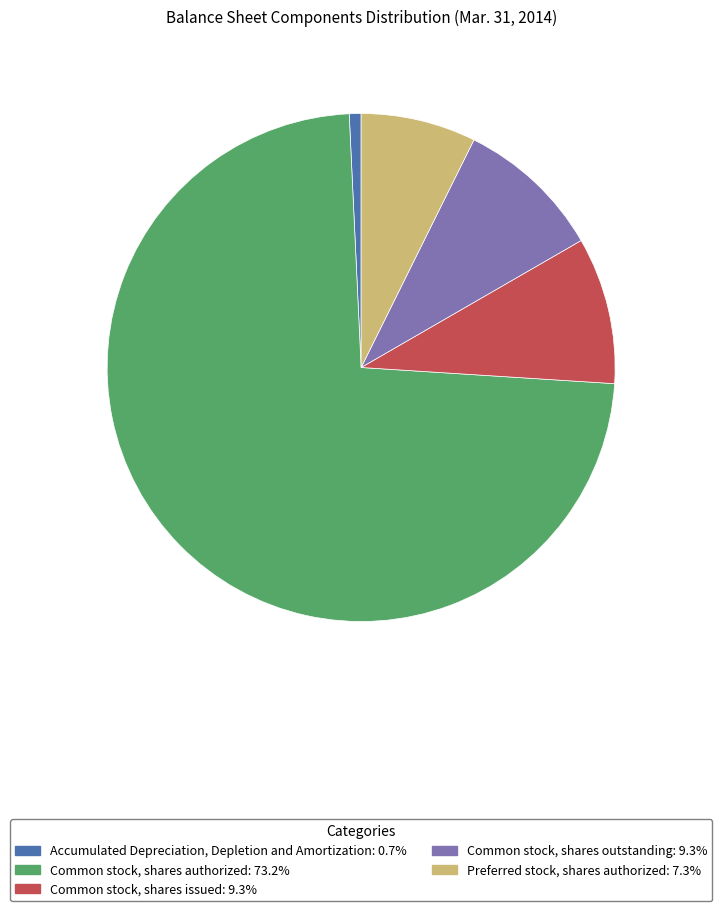

True or false: Accumulated Depreciation, Depletion and Amortization accounts for 1% of the total.

True